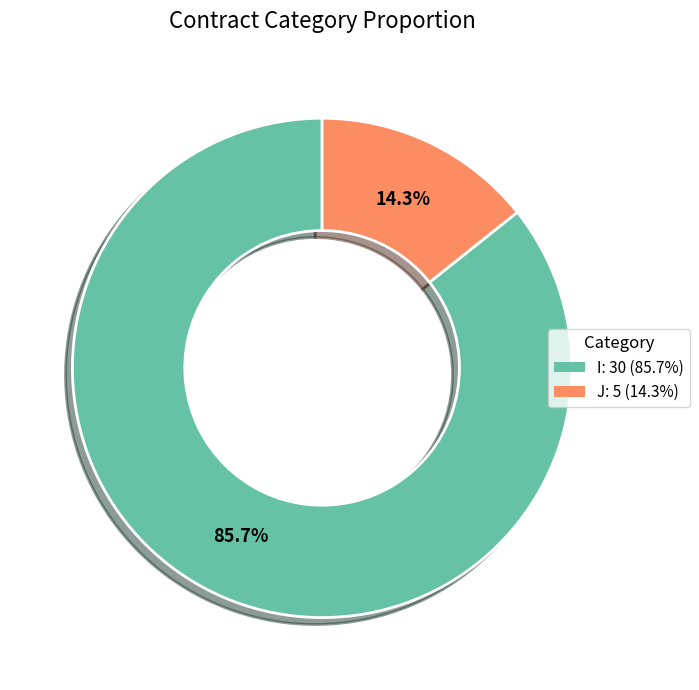

Is there any slice that represents more than half of the pie?

Yes